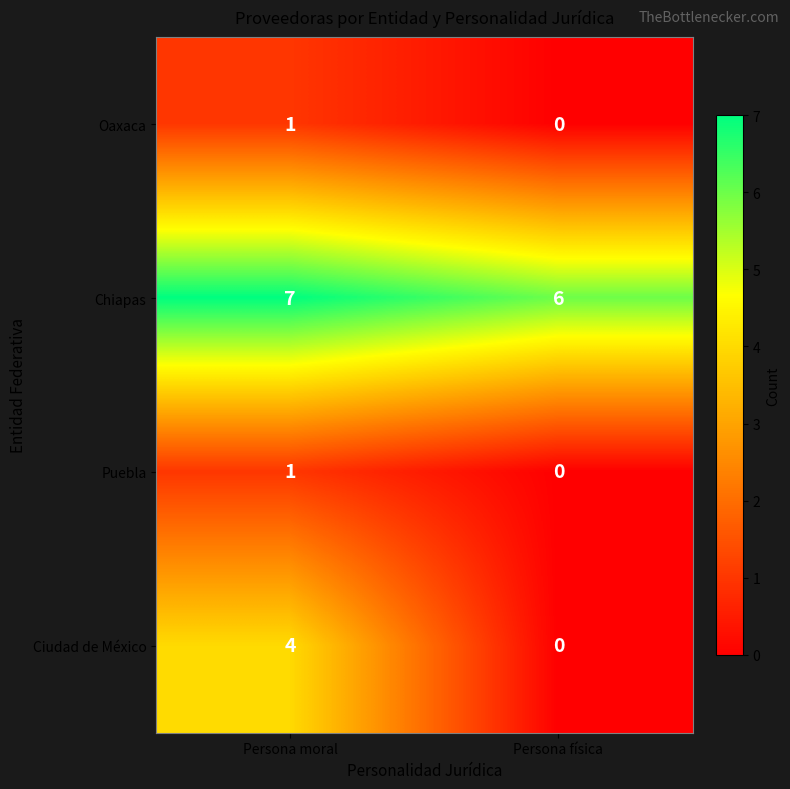

What is the difference between the highest and lowest values at Persona física?

6